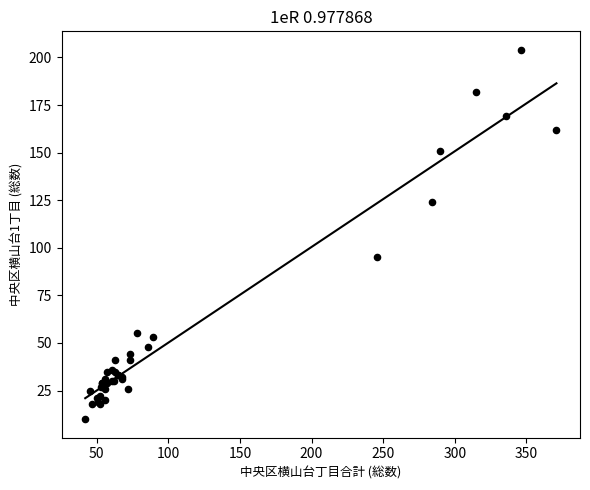

What Y value in the scatter plot is closest to 107?

95